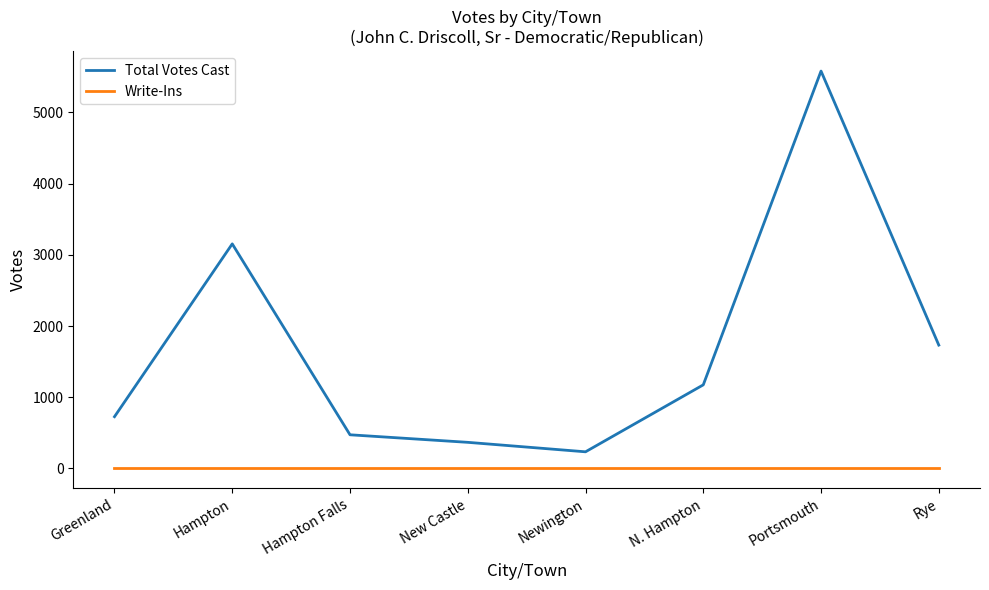

What are all the series names shown in the legend?

Total Votes Cast, Write-Ins